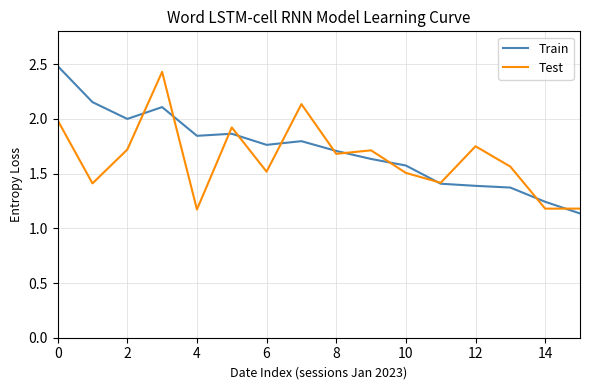

After their last crossing, which series has the higher values: Test or Train?

Test